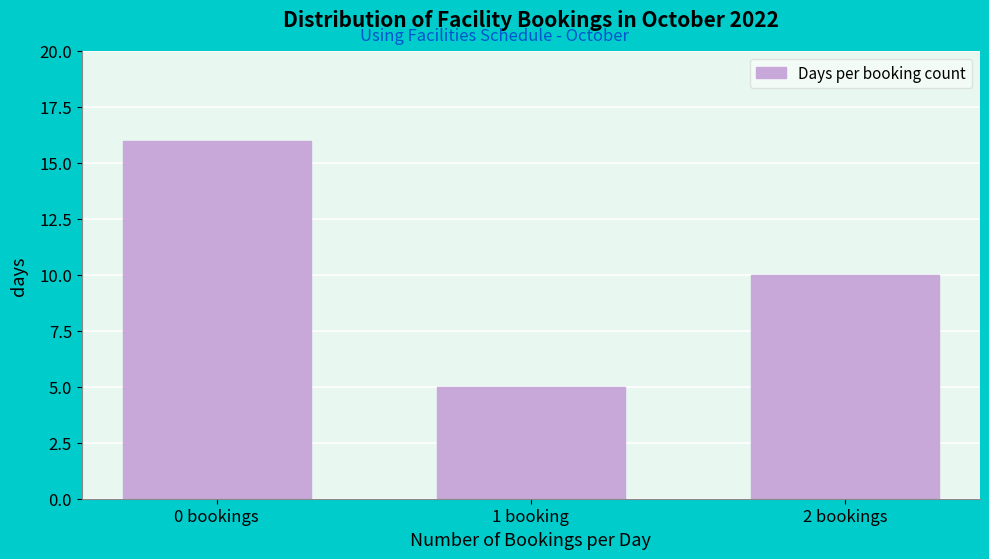

Reading right to left, extract all data points from this chart.

2 bookings=10	1 booking=5	0 bookings=16